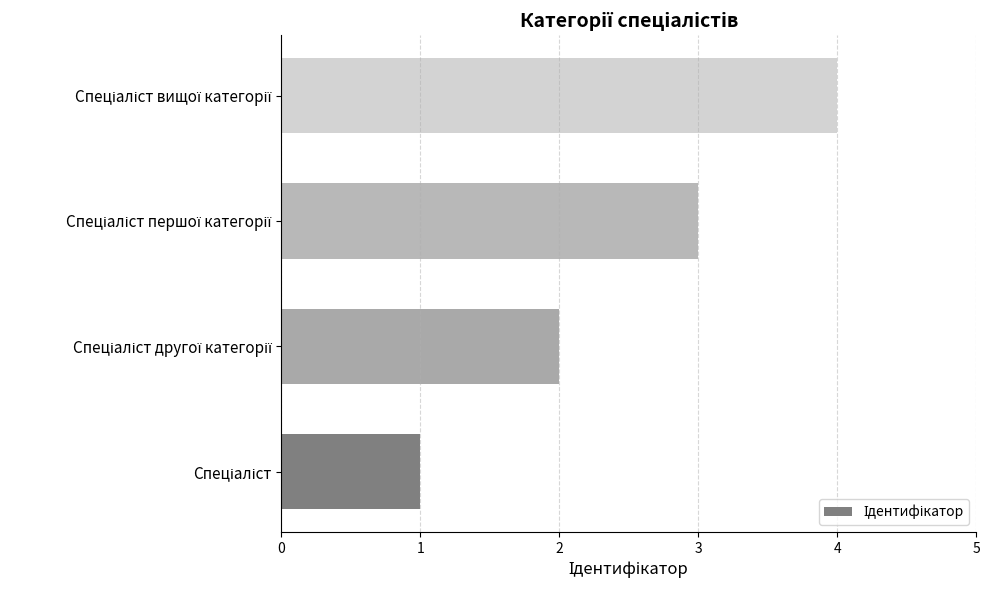

What is the maximum value shown in the chart?

4